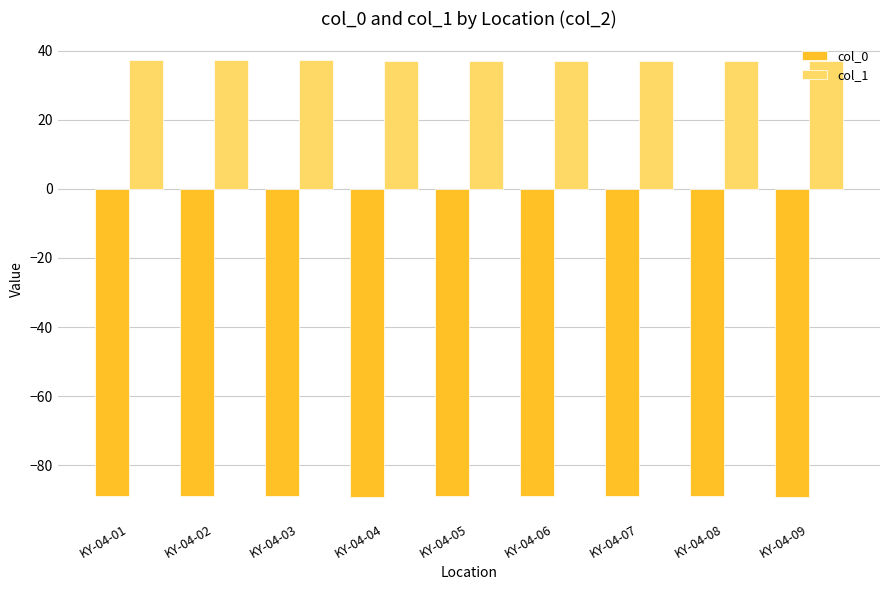

Is it true that col_1 equals 20.2 at KY-04-09?

False